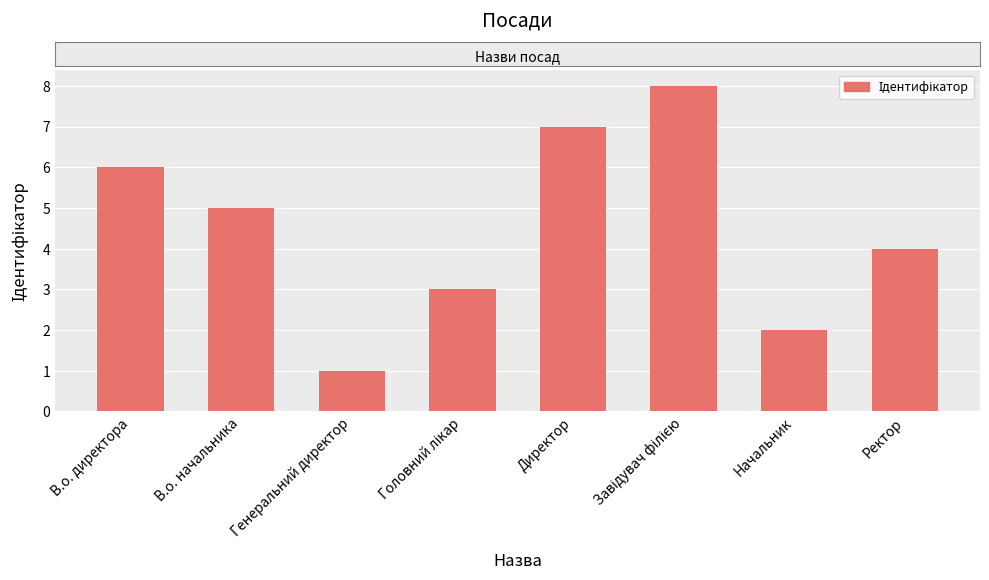

How many values are below 5?

4